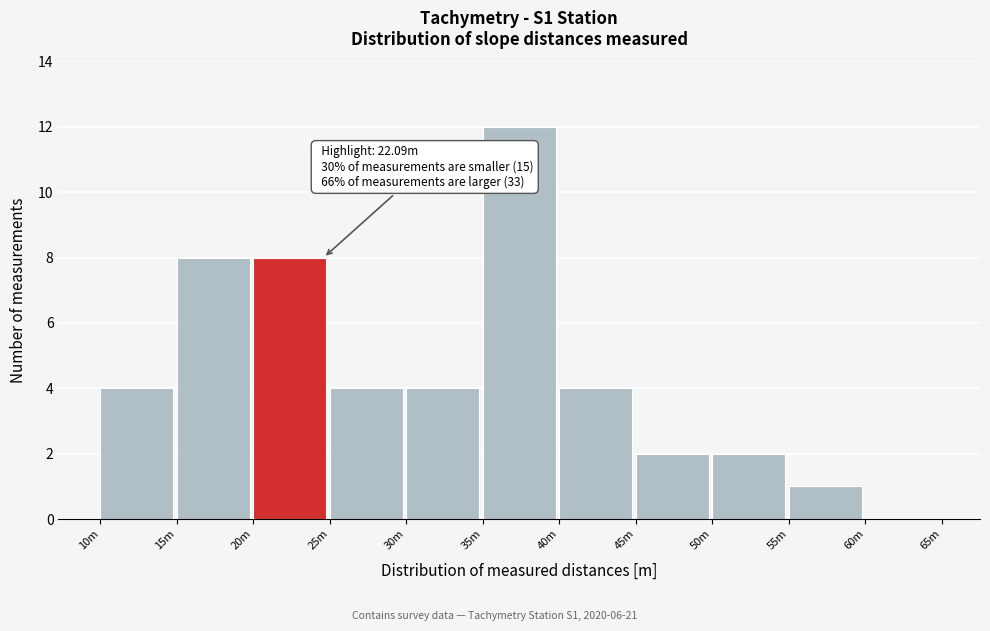

Reading right to left, list all the values displayed in this chart.

60m=0	55m=1	50m=2	45m=2	40m=4	35m=12	30m=4	25m=4	20m=8	15m=8	10m=4